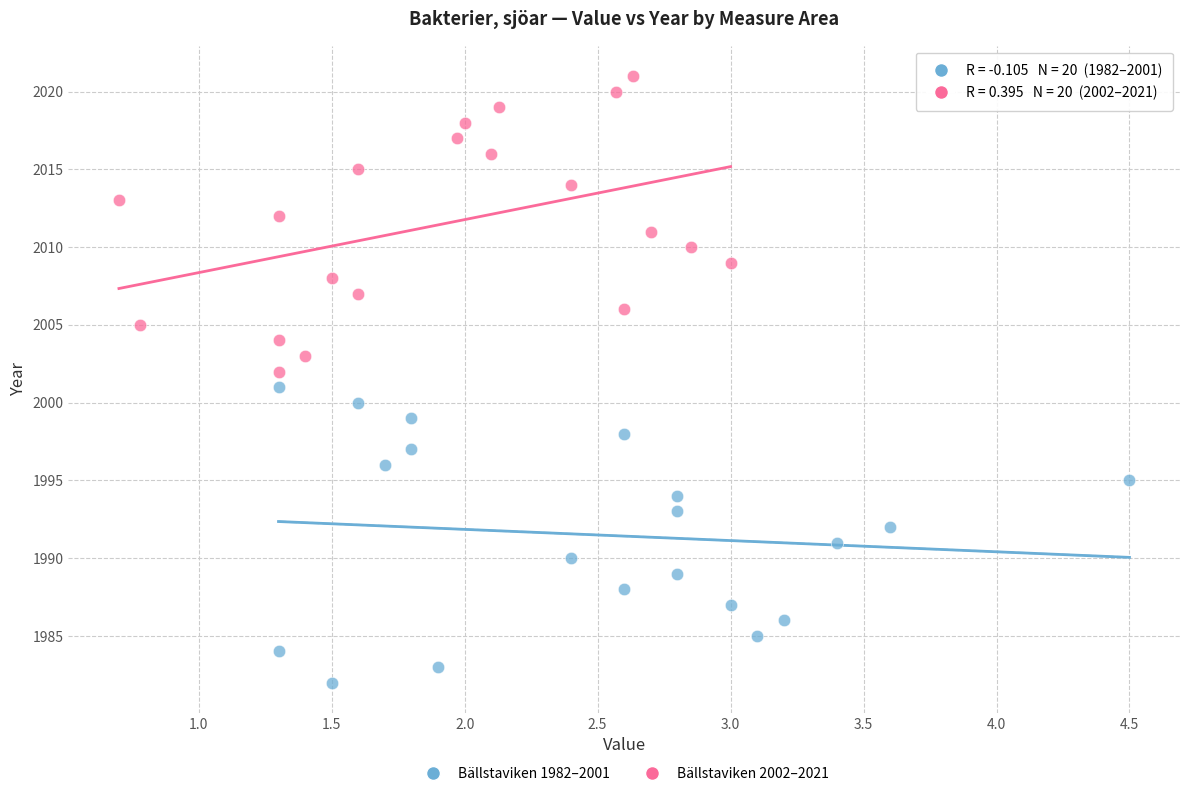

Which series reaches the minimum Y coordinate?

Bällstaviken 1982–2001